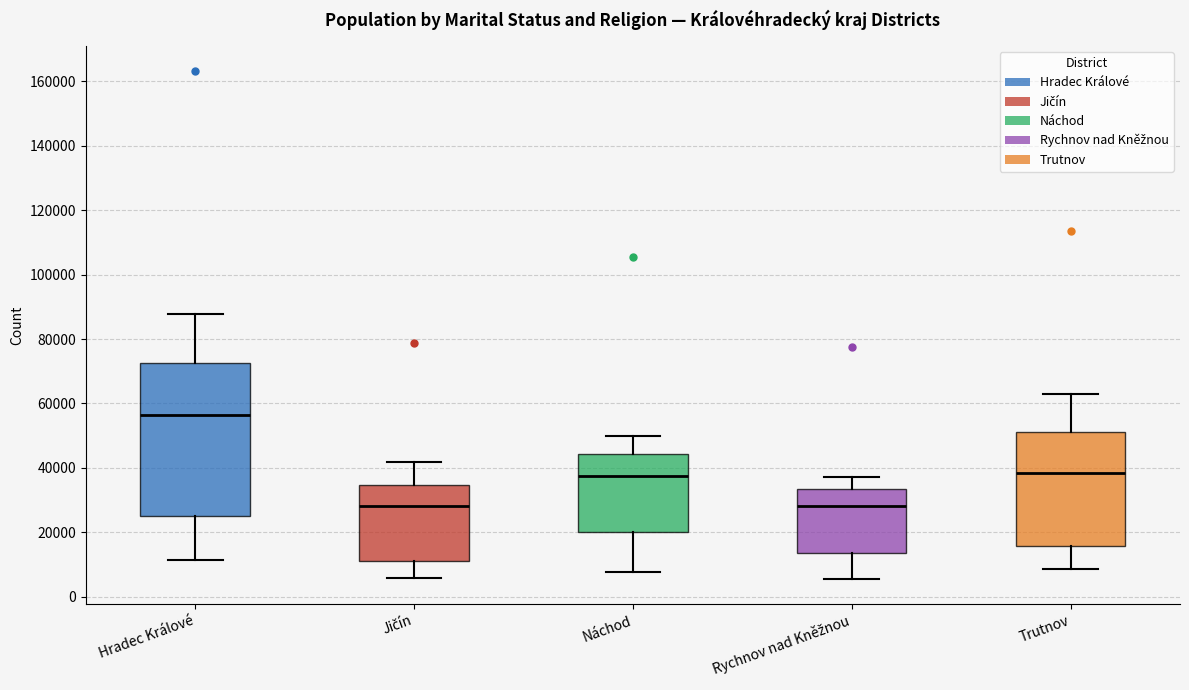

Reading left to right, transcribe this box plot: for each box, give where its median line is, the range the box spans, and where its two whiskers end, as read against the y-axis. The values are not printed on the chart, so give them approximately, as read against the axis.

Hradec Králové: median 56000, box 24000 to 72000, whiskers 12000 to 88000
Jičín: median 28000, box 12000 to 34000, whiskers 6000 to 42000
Náchod: median 38000, box 20000 to 44000, whiskers 8000 to 50000
Rychnov nad Kněžnou: median 28000, box 14000 to 34000, whiskers 6000 to 38000
Trutnov: median 38000, box 16000 to 52000, whiskers 8000 to 62000